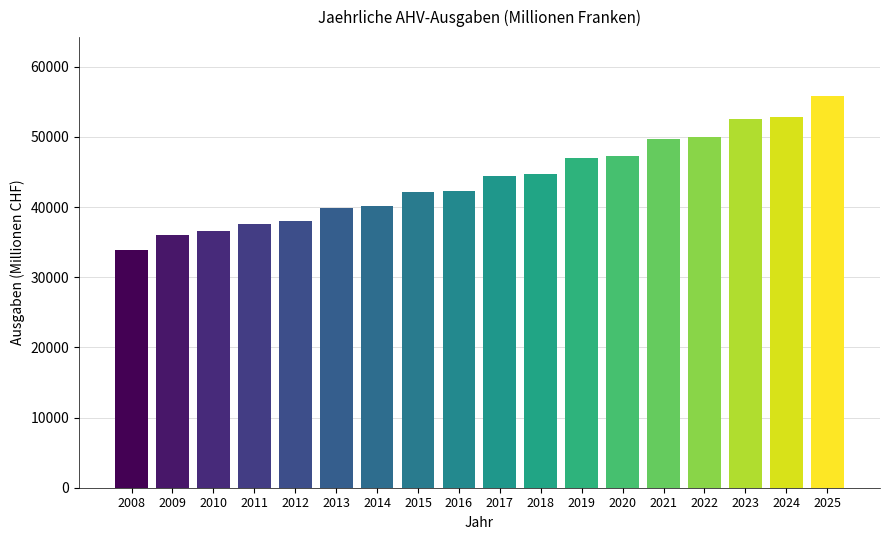

What is the sum of all values?

790378.2